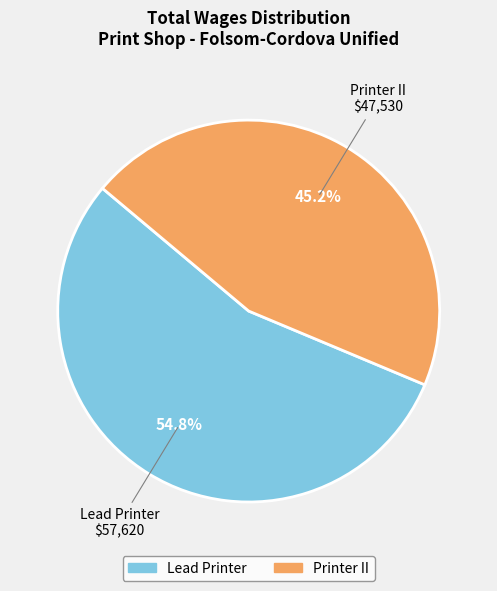

How many slices are in this pie chart?

2